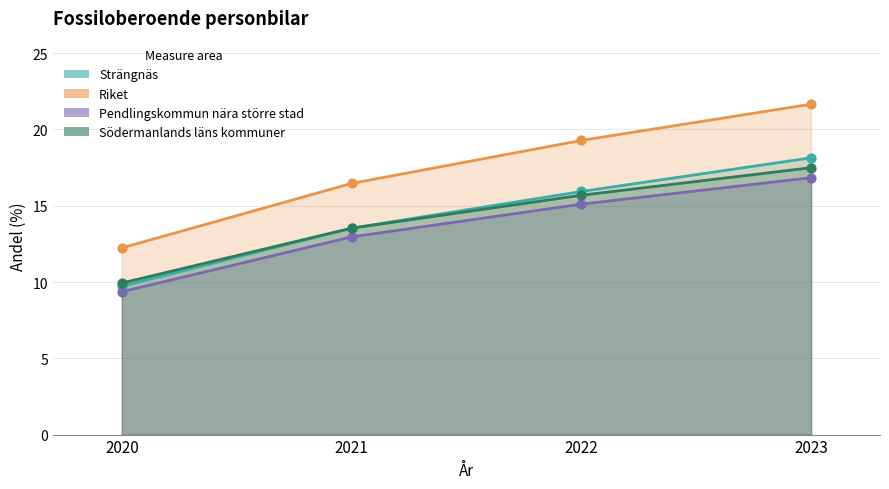

Which series has the largest total across all categories?

Riket